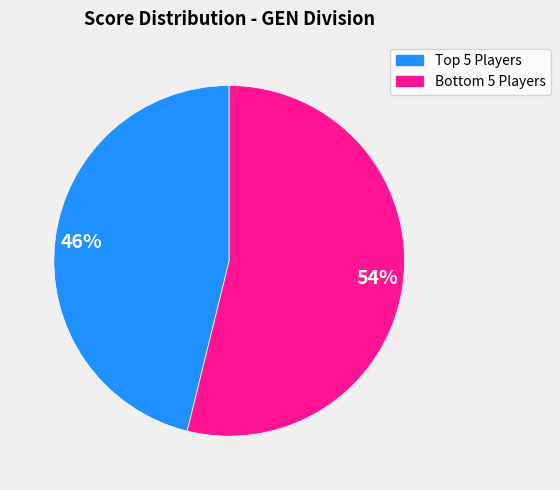

To the nearest percent, what is the difference between the largest and smallest slice percentages?

8%